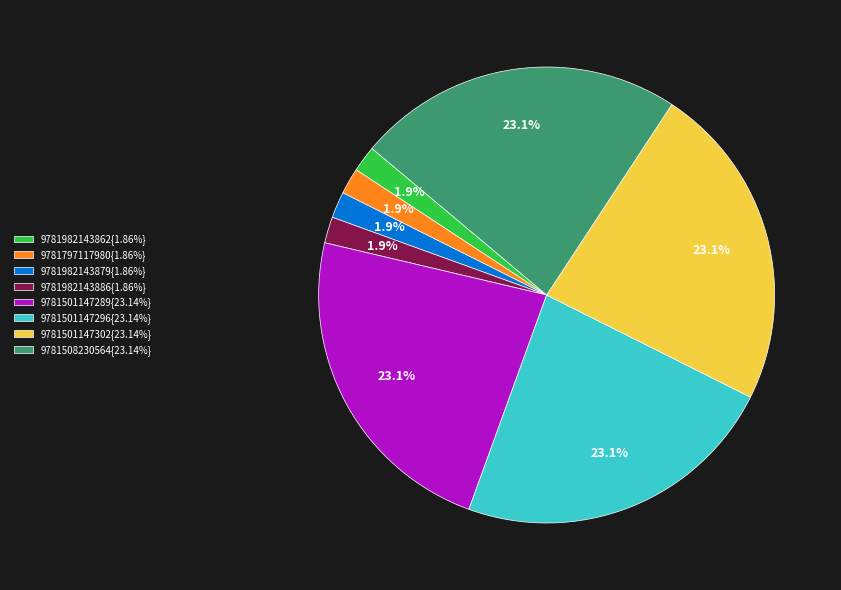

What is the ratio of the value at 9781982143862{1.86%} to the value at 9781797117980{1.86%}?

1.0